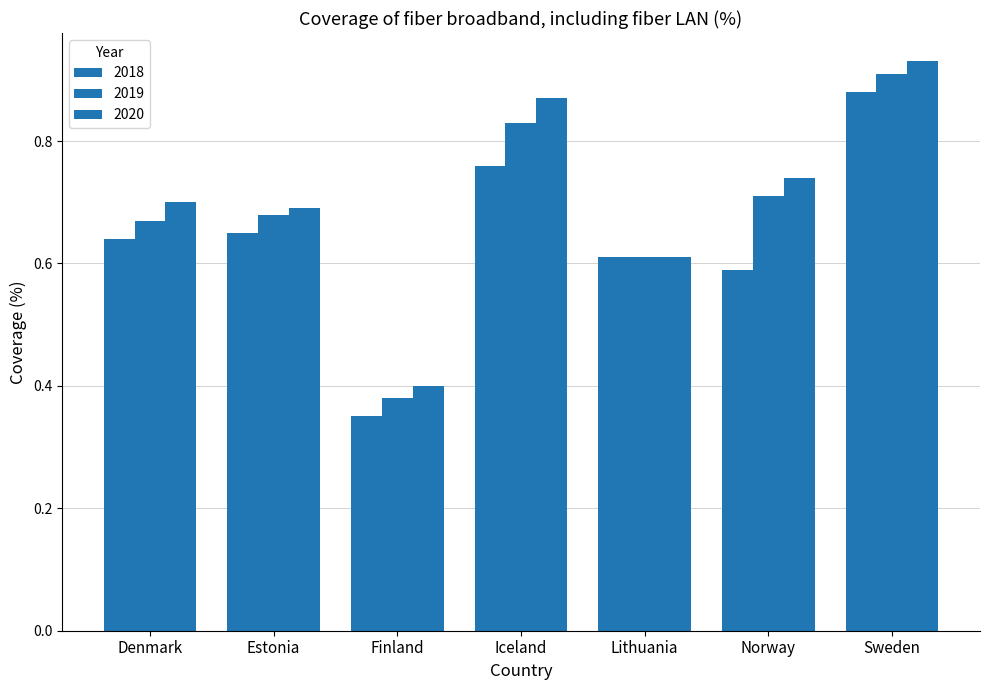

How many 2020 values are between 0 and 1?

7